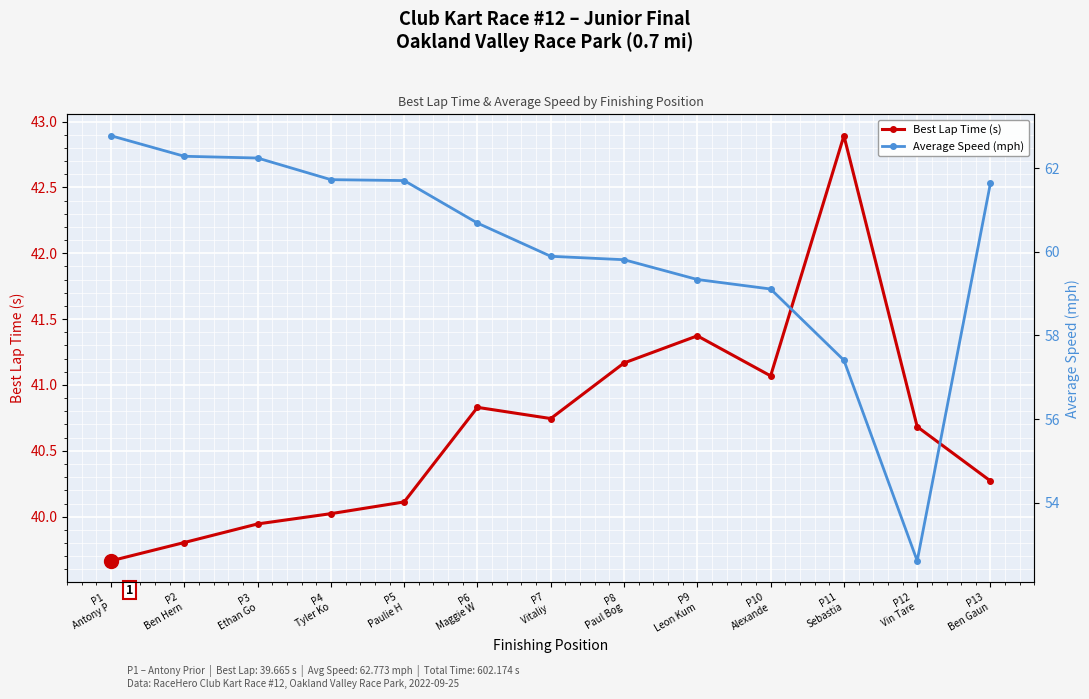

True or false: Best Lap Time (s) has more than 2 interior local peaks.

True